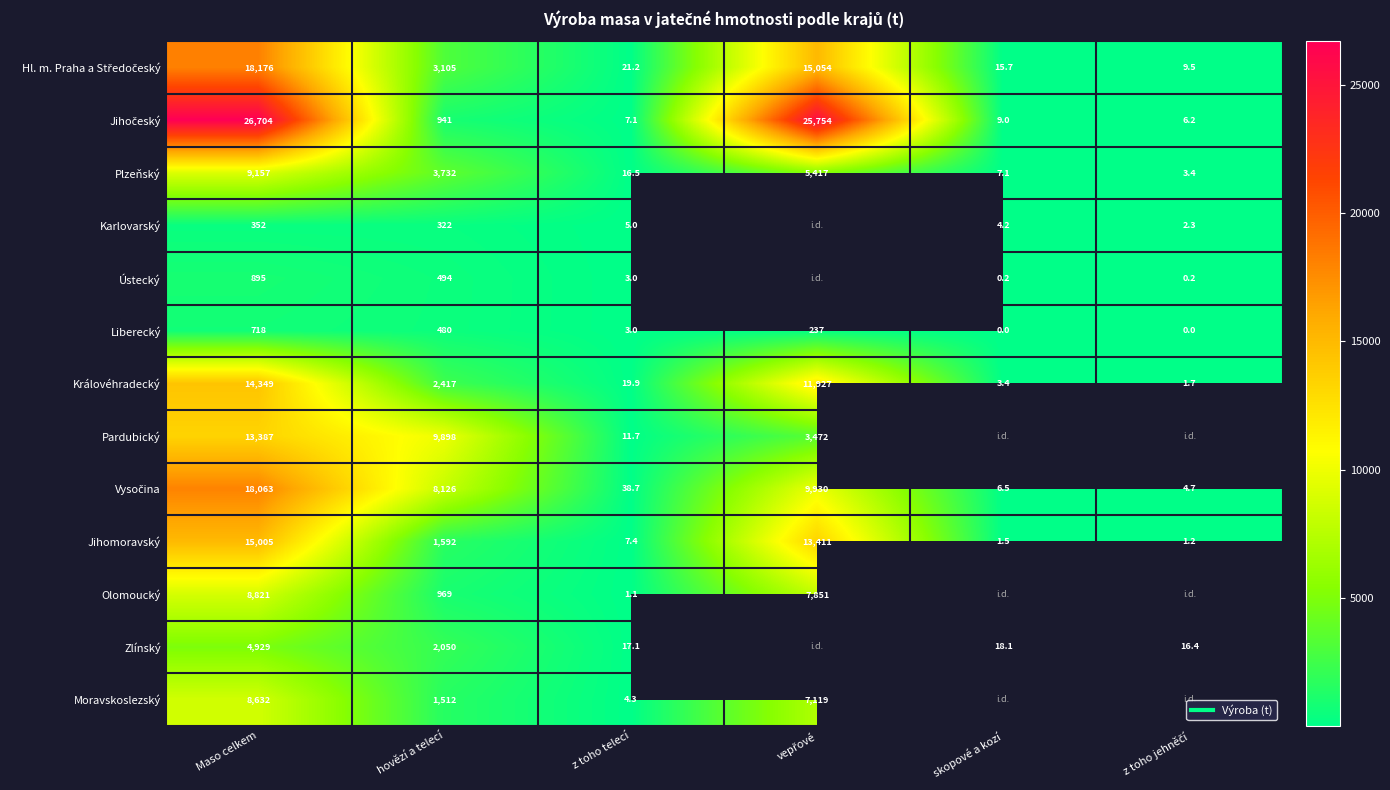

At which label does Liberecký first exceed 237?

Maso celkem